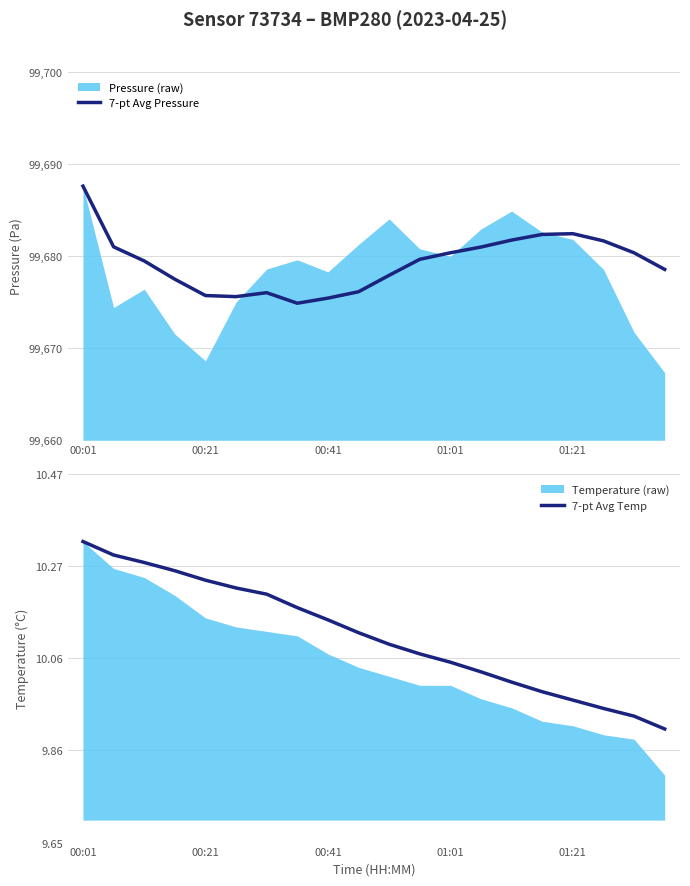

Which series has the largest total across all categories?

7-pt Avg Pressure